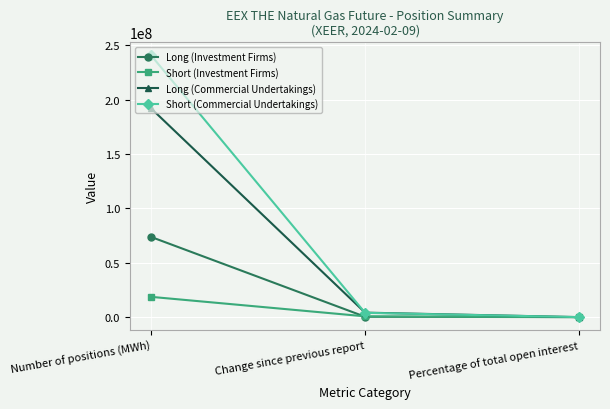

What is the label of the 2nd point from the right?

Change since previous report